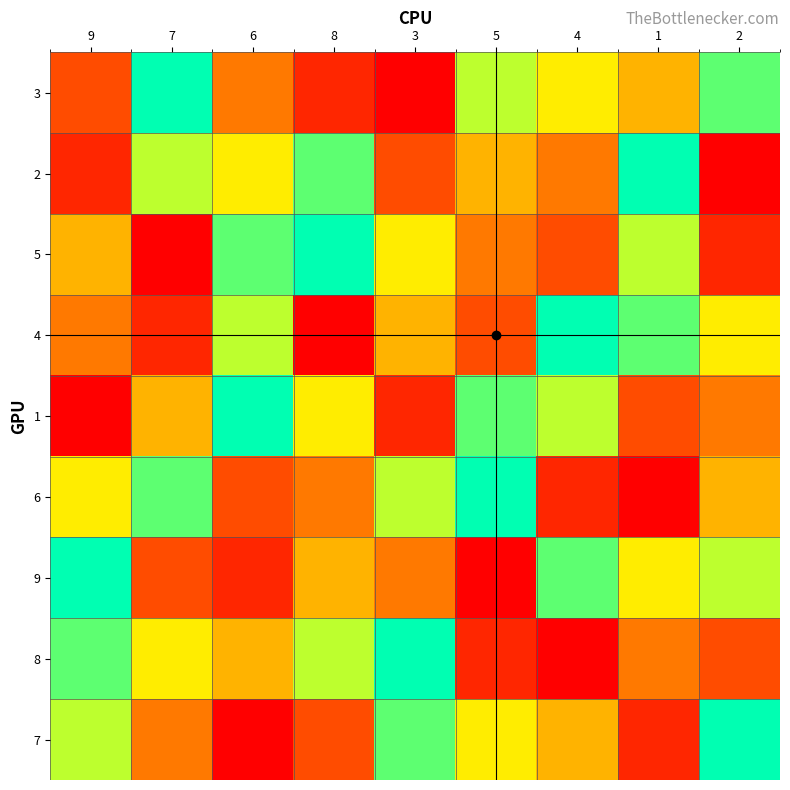

Reading right to left, transcribe all the data shown in this chart.

3: 2=8	1=5	4=6	5=7	3=1	8=2	6=4	7=9	9=3
2: 2=1	1=9	4=4	5=5	3=3	8=8	6=6	7=7	9=2
5: 2=2	1=7	4=3	5=4	3=6	8=9	6=8	7=1	9=5
4: 2=6	1=8	4=9	5=3	3=5	8=1	6=7	7=2	9=4
1: 2=4	1=3	4=7	5=8	3=2	8=6	6=9	7=5	9=1
6: 2=5	1=1	4=2	5=9	3=7	8=4	6=3	7=8	9=6
9: 2=7	1=6	4=8	5=1	3=4	8=5	6=2	7=3	9=9
8: 2=3	1=4	4=1	5=2	3=9	8=7	6=5	7=6	9=8
7: 2=9	1=2	4=5	5=6	3=8	8=3	6=1	7=4	9=7